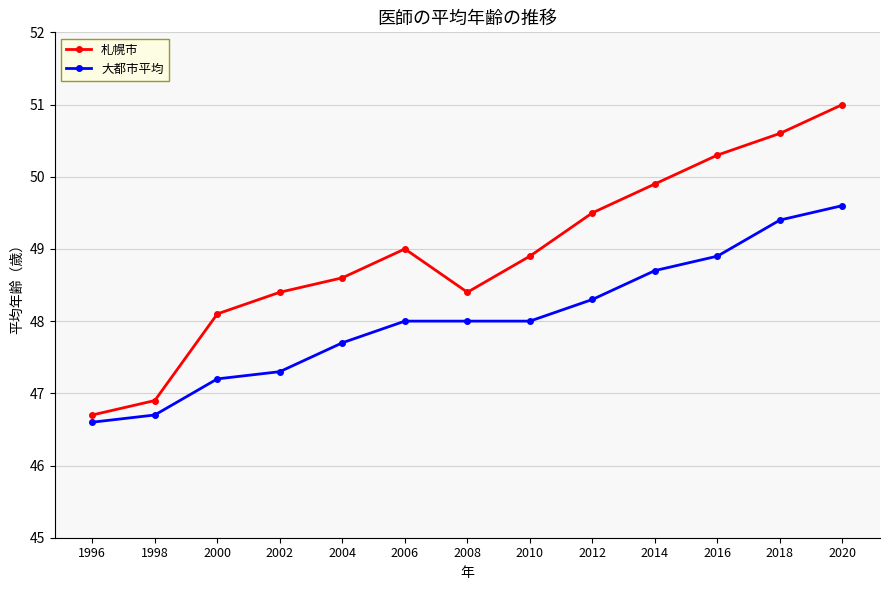

The 札幌市 series shows 13.8 at 2008. True or false?

False